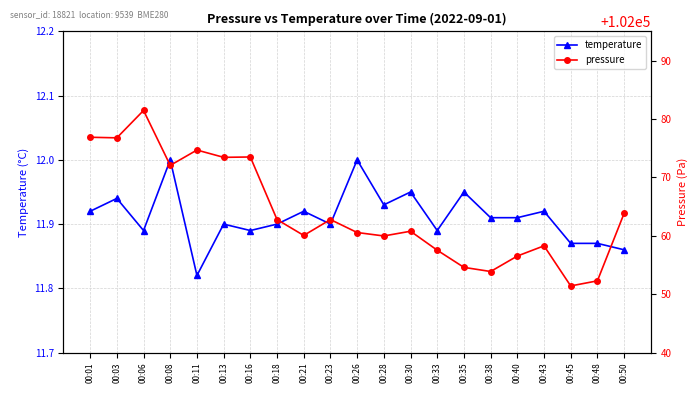

List the labels in order of pressure value, smallest first.

00:45, 00:48, 00:38, 00:35, 00:40, 00:33, 00:43, 00:28, 00:21, 00:26, 00:30, 00:18, 00:23, 00:50, 00:08, 00:13, 00:16, 00:11, 00:03, 00:01, 00:06